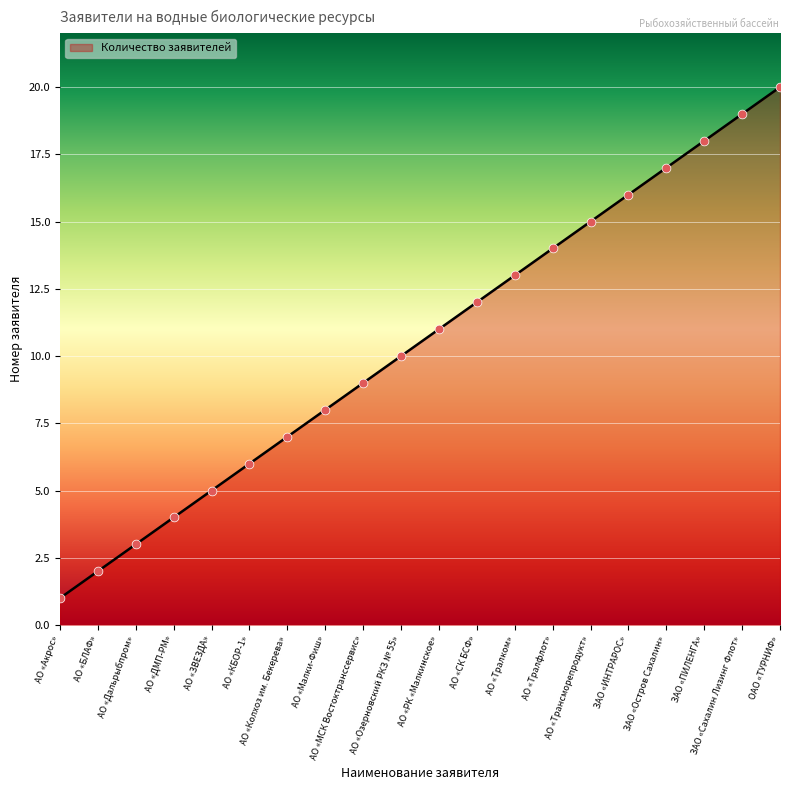

What is the change in value from АО «Малки-Фиш» to ОАО «ТУРНИФ»?

+12